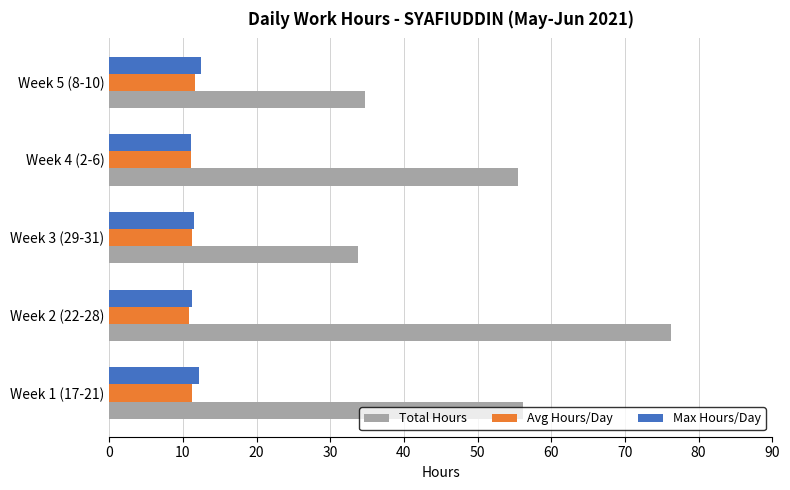

What is the maximum value for Total Hours?

76.2